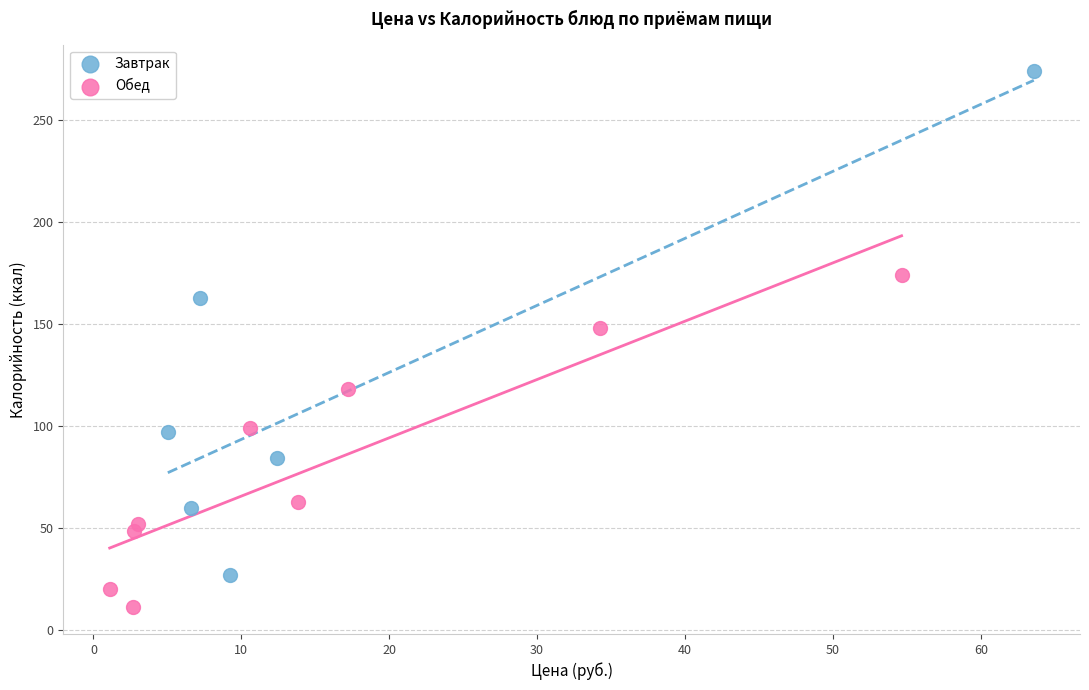

Which series has the widest spread of Y values?

Завтрак